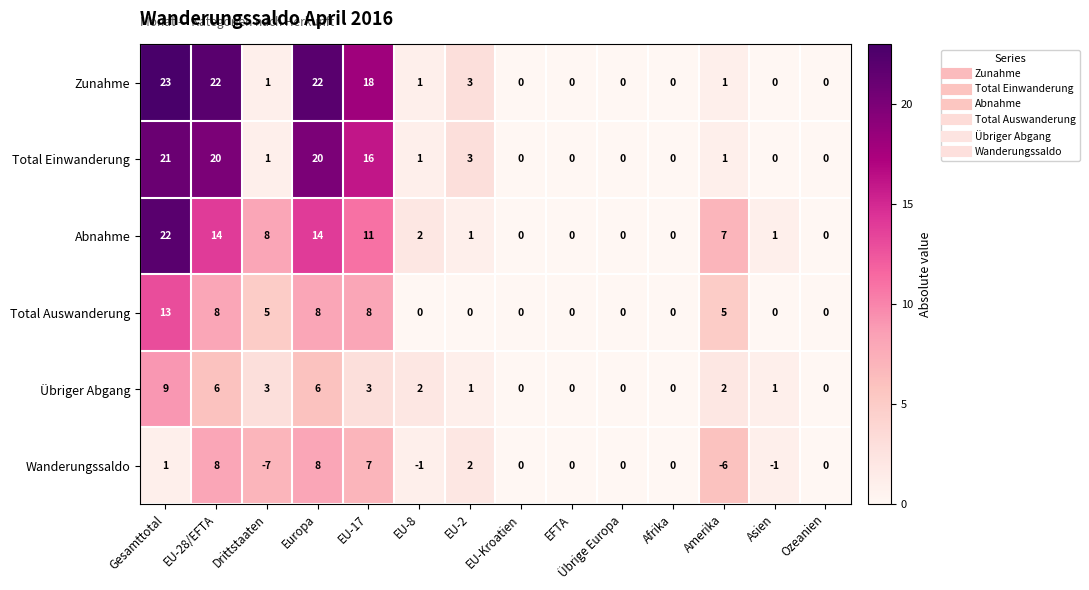

What is the greatest value displayed?

23